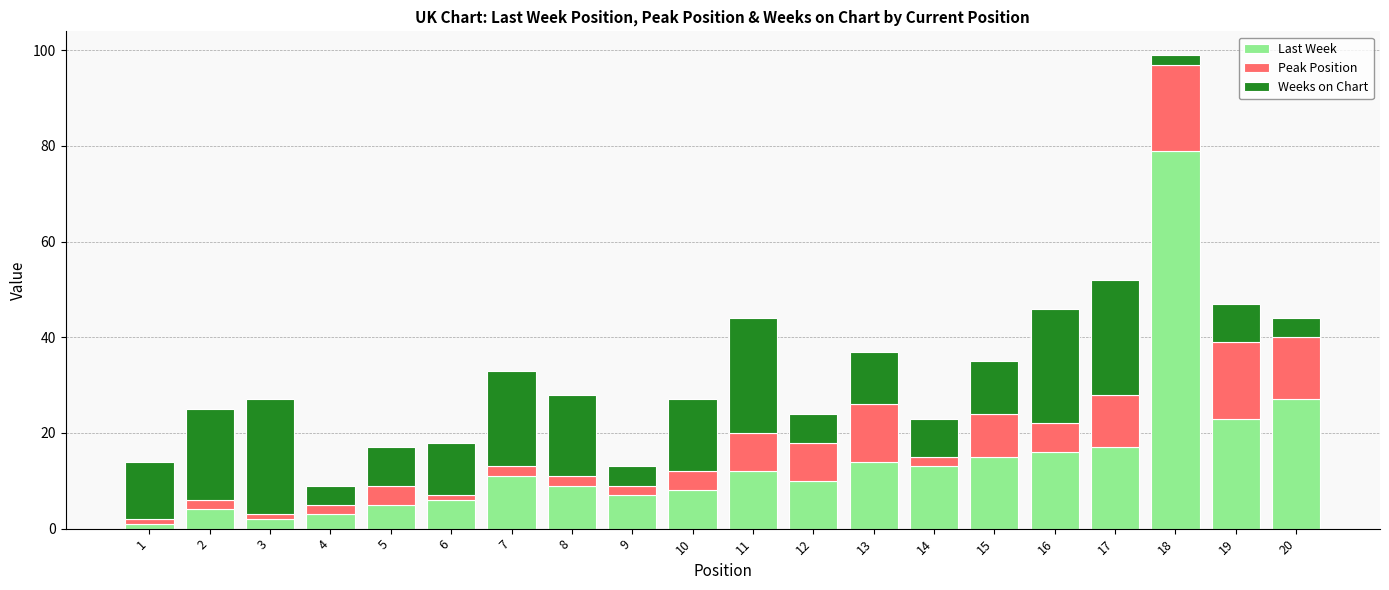

At which category is the sum across all series the highest?

18